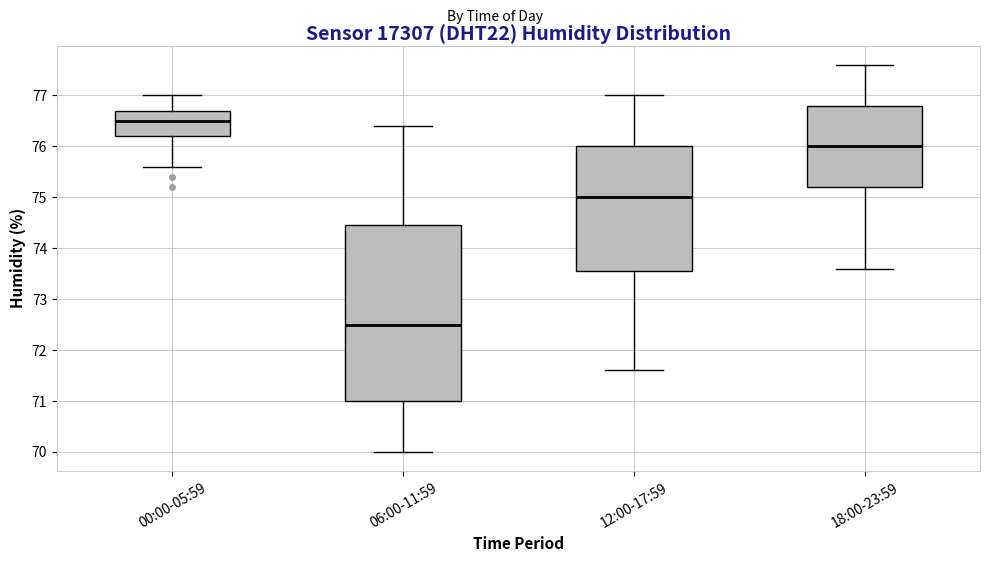

Where is the lower edge of the box for 12:00-17:59 on the y-axis? The values are not printed on the chart, so give them approximately, as read against the axis.

73.6